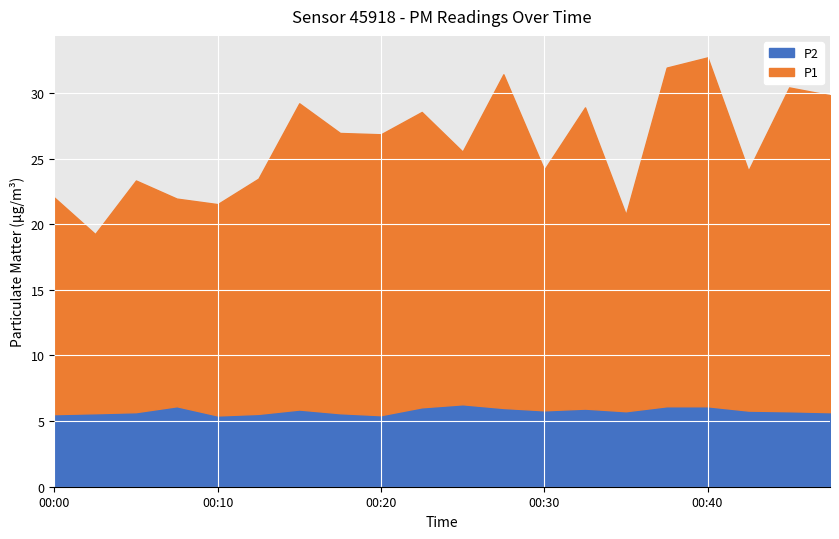

How many categories are shown in the chart?

20